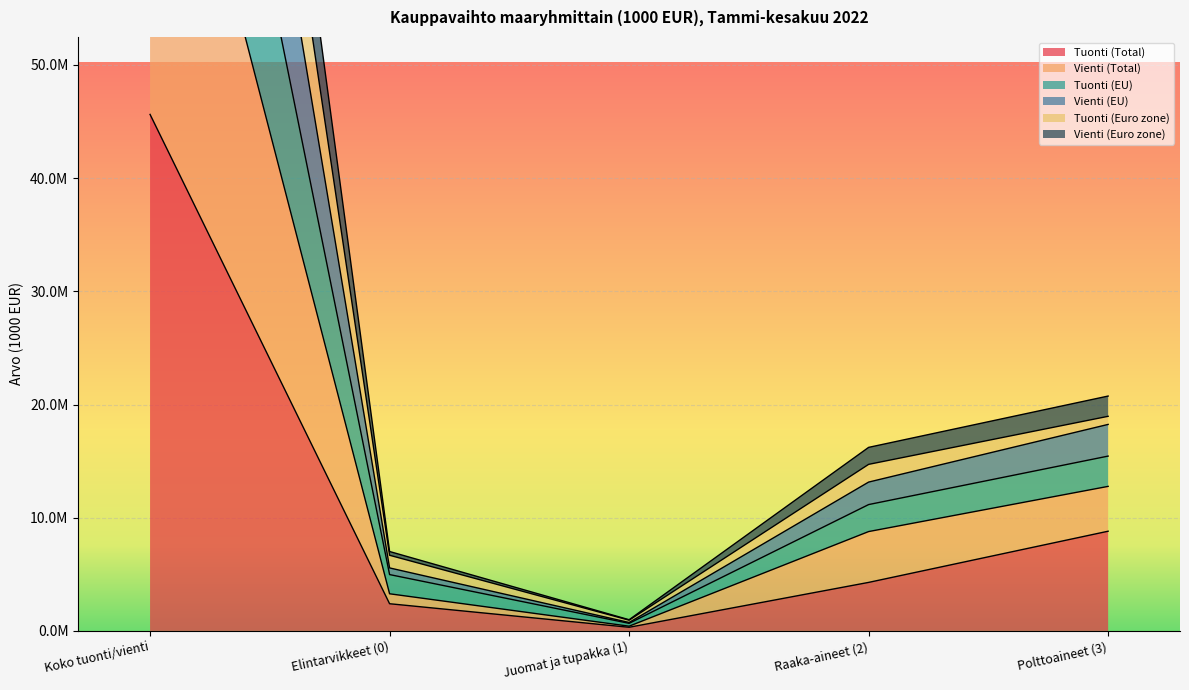

True or false: Tuonti (Euro zone) and Vienti (Euro zone) cross at least once.

False